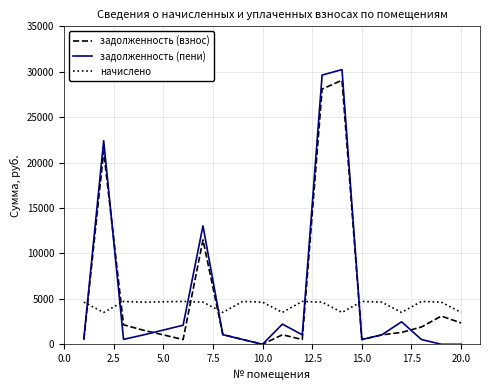

What is the average value of the задолженность (взнос) series?

5683.4